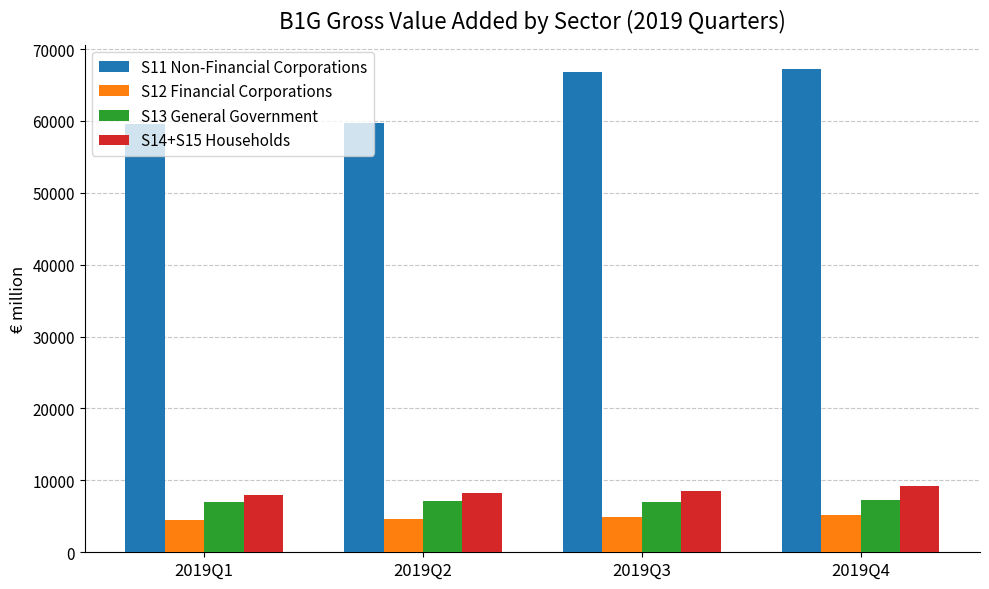

What are all the series names shown in the legend?

S11 Non-Financial Corporations, S12 Financial Corporations, S13 General Government, S14+S15 Households